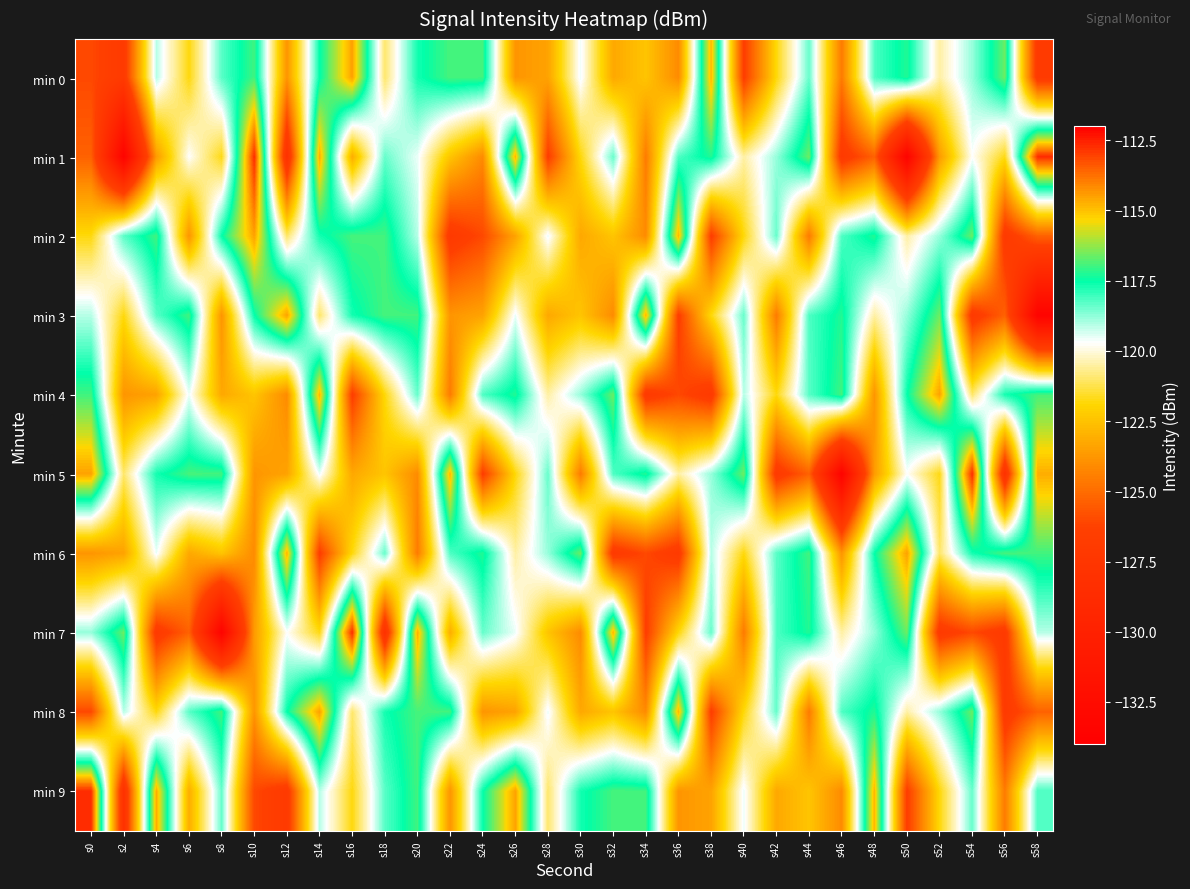

What is the difference between the highest and lowest values at s4?

12.3